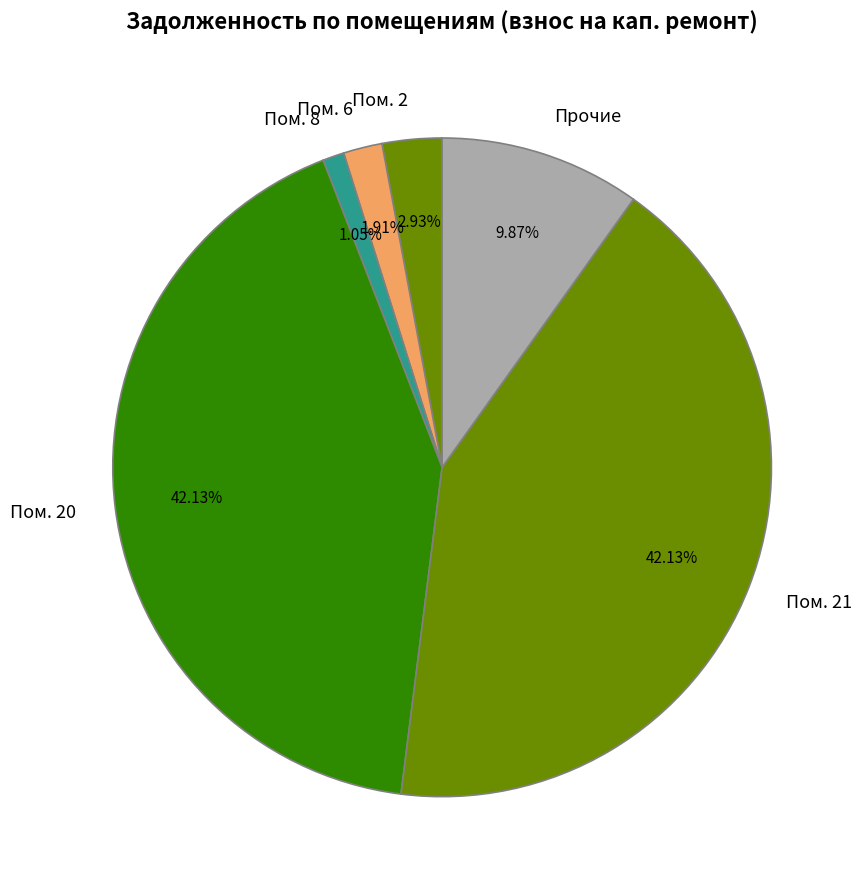

Do Пом. 6 and Пом. 8 together represent more than half of the pie?

No